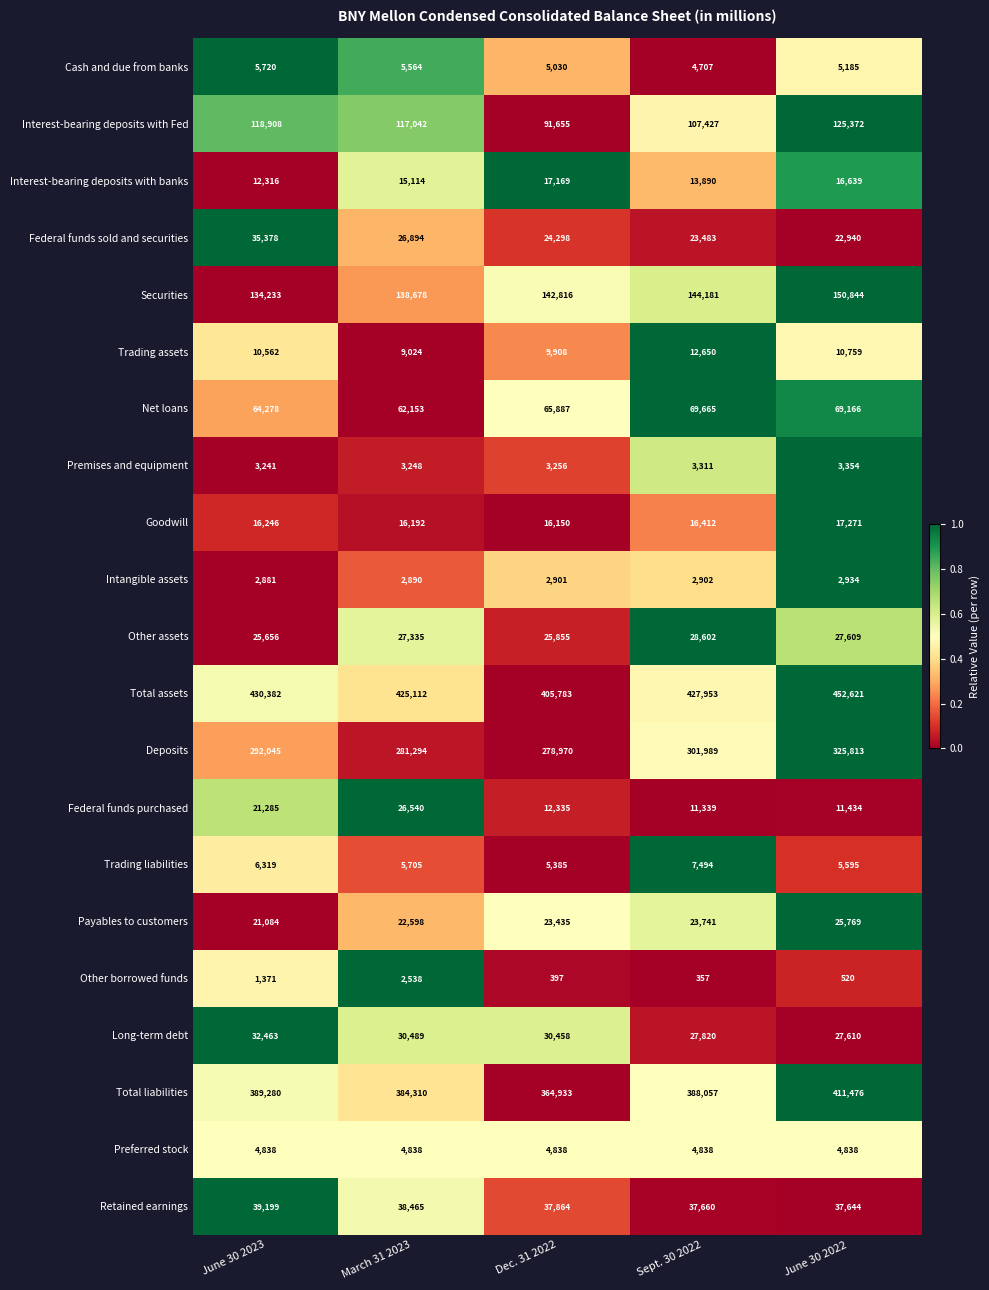

What is the minimum value for Payables to customers?

21084